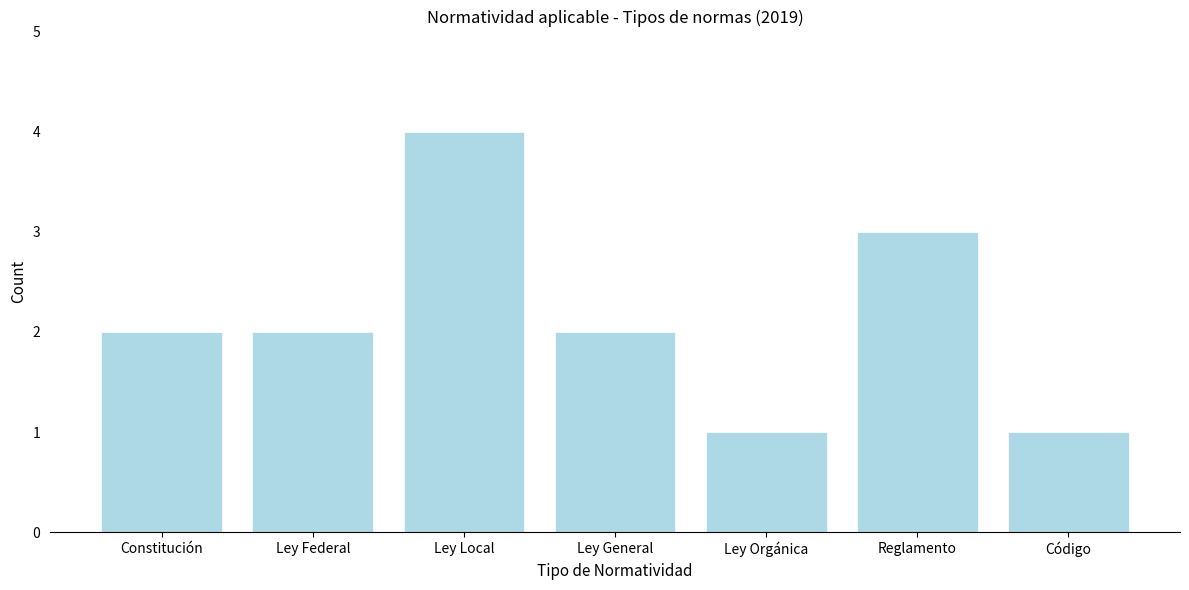

Reading left to right, what are all the values shown in this chart?

2	2	4	2	1	3	1